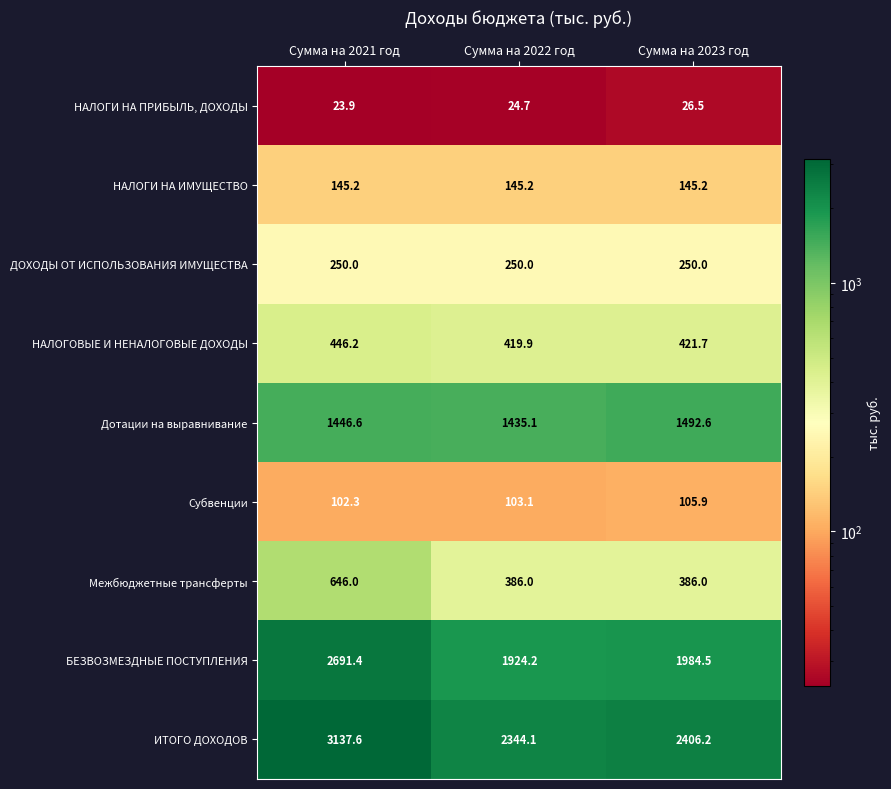

What is the difference between the maximum and minimum values in the НАЛОГОВЫЕ И НЕНАЛОГОВЫЕ ДОХОДЫ series?

26.3